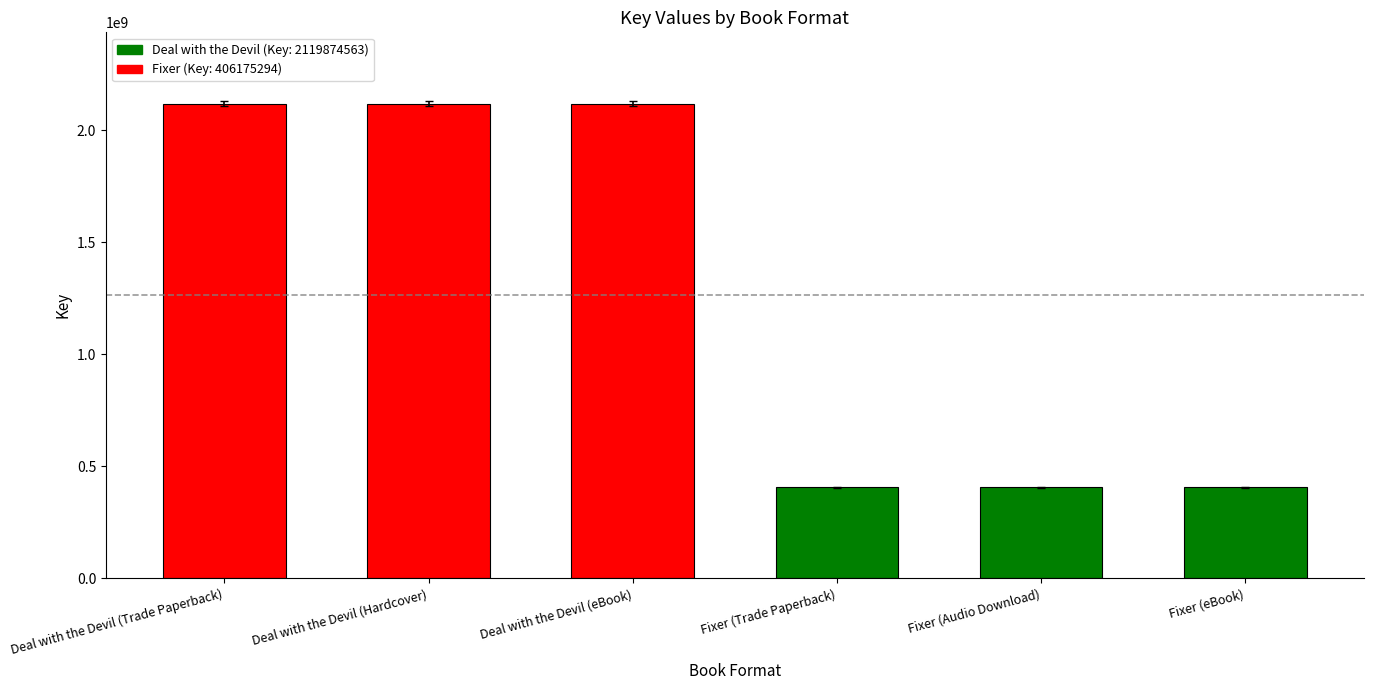

How many values are below 2119874563?

3